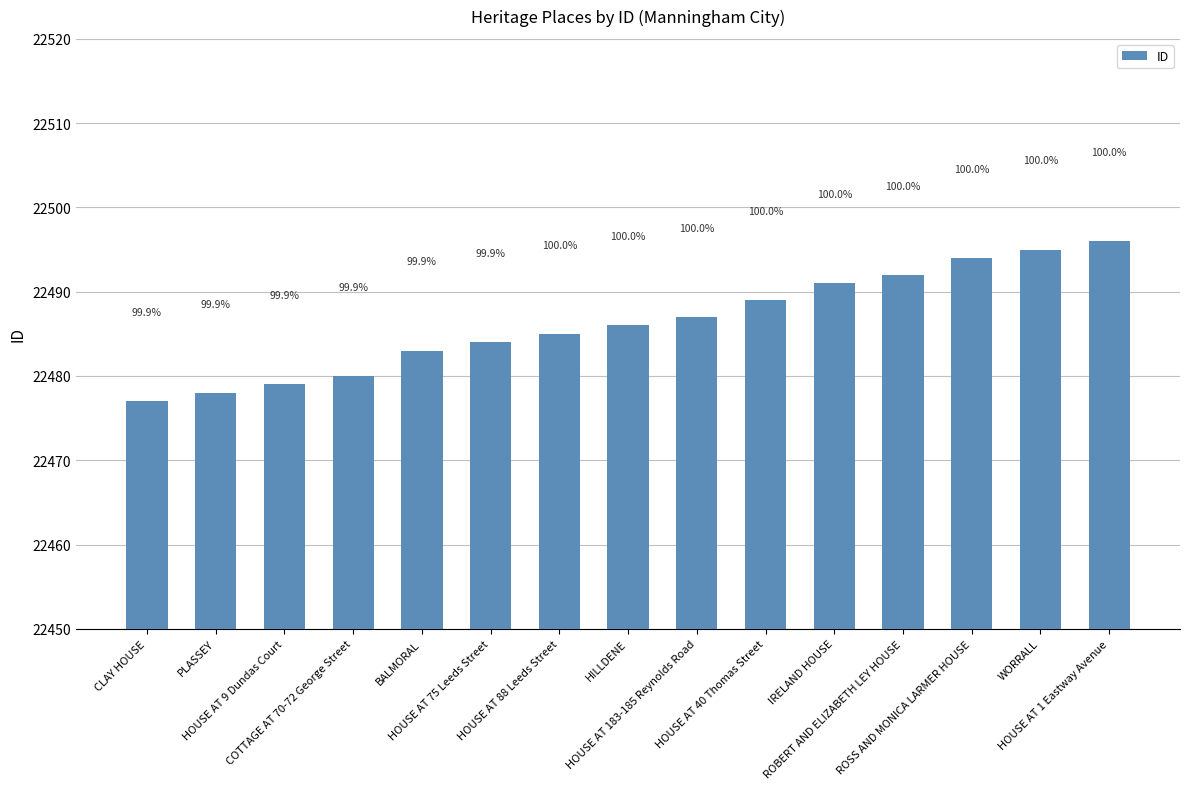

Rank the categories by value from lowest to highest.

CLAY HOUSE, PLASSEY, HOUSE AT 9 Dundas Court, COTTAGE AT 70-72 George Street, BALMORAL, HOUSE AT 75 Leeds Street, HOUSE AT 88 Leeds Street, HILLDENE, HOUSE AT 183-185 Reynolds Road, HOUSE AT 40 Thomas Street, IRELAND HOUSE, ROBERT AND ELIZABETH LEY HOUSE, ROSS AND MONICA LARMER HOUSE, WORRALL, HOUSE AT 1 Eastway Avenue